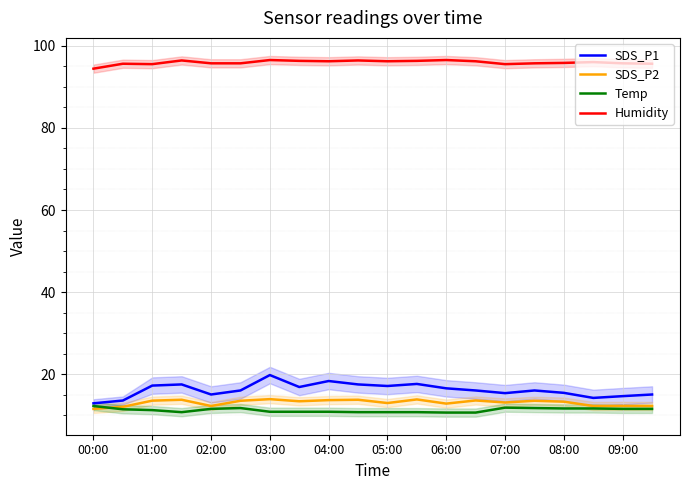

True or false: SDS_P2 and Humidity cross at least once.

False